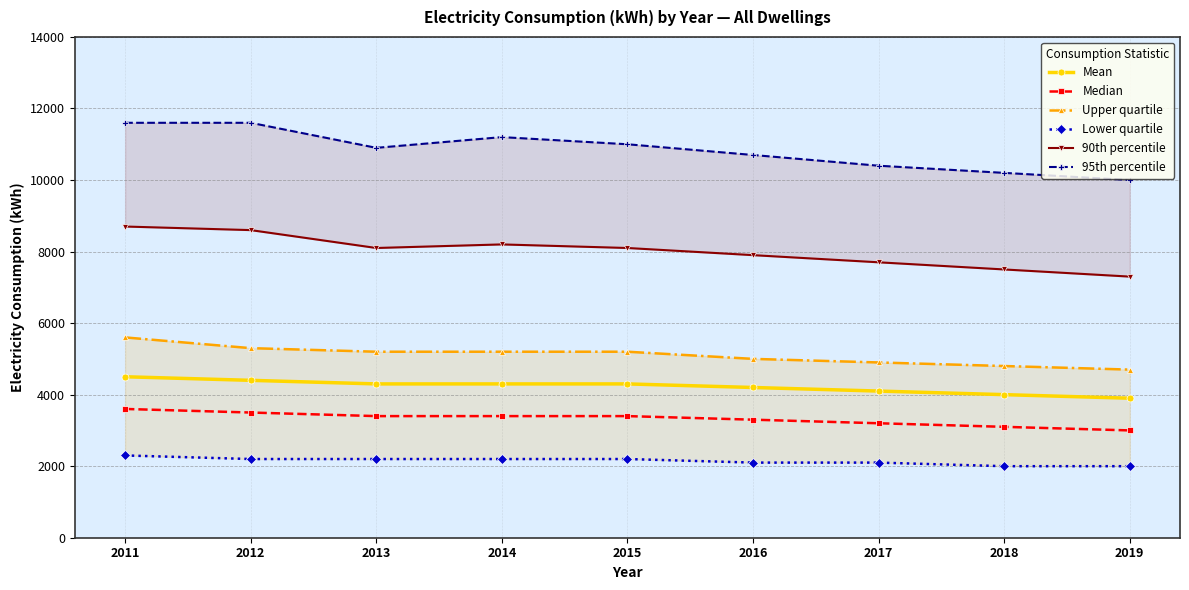

Reading left to right, what are all the values shown in this chart?

Mean: 4500	4400	4300	4300	4300	4200	4100	4000	3900
Median: 3600	3500	3400	3400	3400	3300	3200	3100	3000
Upper quartile: 5600	5300	5200	5200	5200	5000	4900	4800	4700
Lower quartile: 2300	2200	2200	2200	2200	2100	2100	2000	2000
90th percentile: 8700	8600	8100	8200	8100	7900	7700	7500	7300
95th percentile: 11600	11600	10900	11200	11000	10700	10400	10200	10000